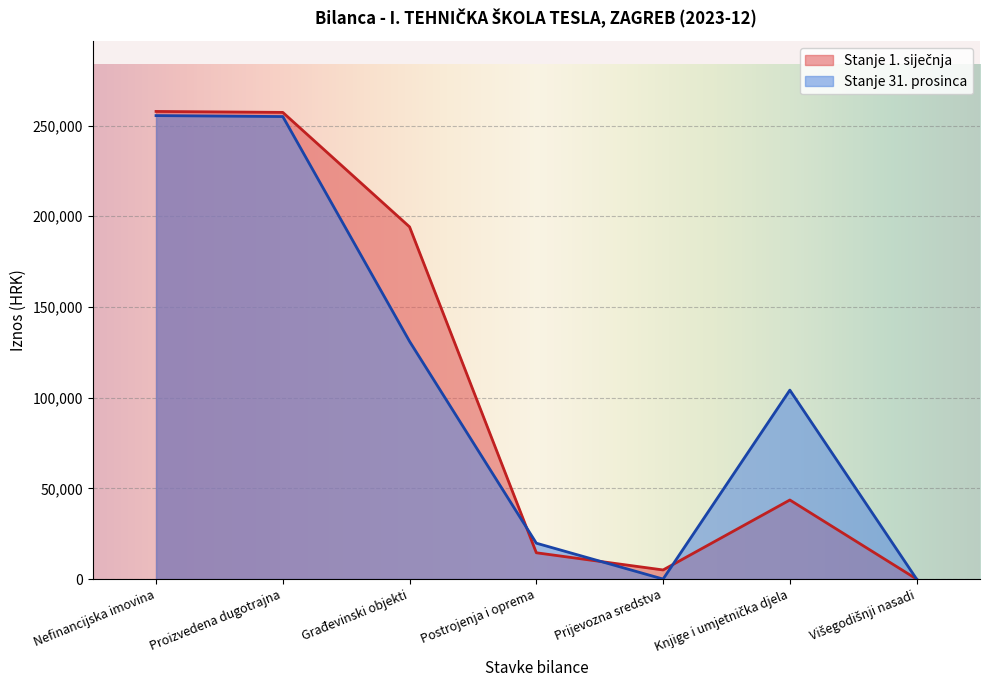

Is it true that Stanje 1. siječnja equals 2959.7 at Postrojenja i oprema?

False